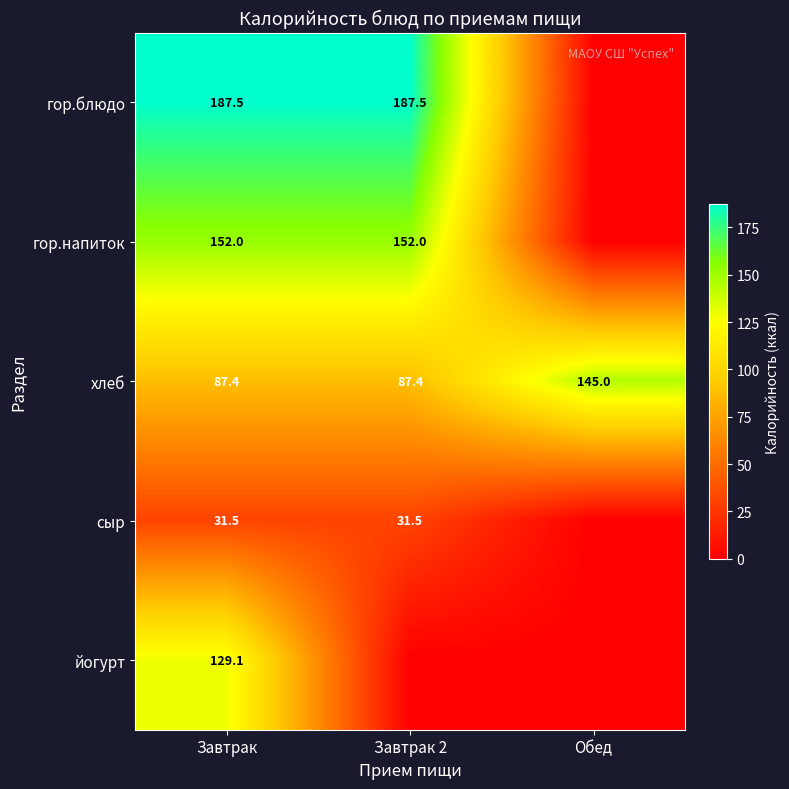

At Завтрак, list the series in order from smallest to largest.

сыр, хлеб, йогурт, гор.напиток, гор.блюдо